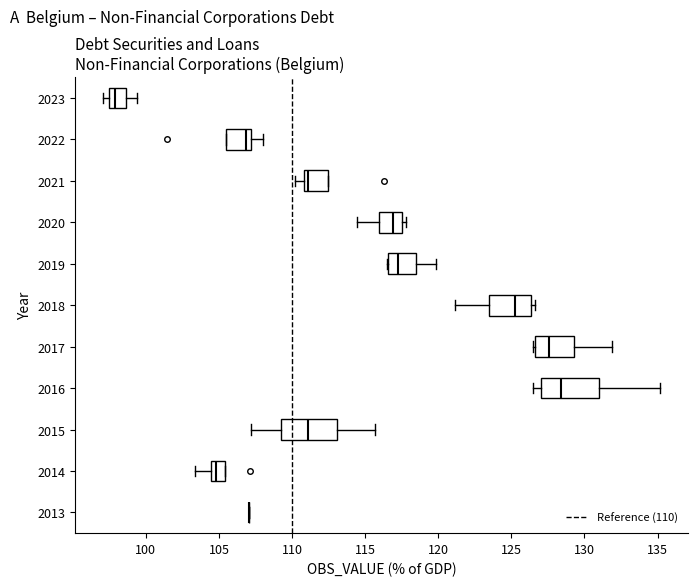

Reading bottom to top, read every box against the x-axis: the position of its median line, the range the box covers, and the ends of its whiskers. The values are not printed on the chart, so give them approximately, as read against the axis.

2013: box collapsed to a line at 107.0, whiskers 107.0 to 107.0
2014: median 105.0, box 104.5 to 105.5, whiskers 103.5 to 105.5
2015: median 111.0, box 109.0 to 113.0, whiskers 107.0 to 115.5
2016: median 128.5, box 127.0 to 131.0, whiskers 126.5 to 135.0
2017: median 127.5, box 126.5 to 129.5, whiskers 126.5 (just left of the box's left edge) to 132.0
2018: median 125.0, box 123.5 to 126.5, whiskers 121.0 to 126.5 (just right of the box's right edge)
2019: median 117.5, box 116.5 to 118.5, whiskers 116.5 to 120.0
2020: median 117.0, box 116.0 to 117.5, whiskers 114.5 to 118.0
2021: median 111.0 (just right of the box's left edge), box 111.0 to 112.5, whiskers 110.0 to 112.5
2022: median 107.0 (just left of the box's right edge), box 105.5 to 107.0, whiskers 105.5 to 108.0
2023: median 98.0, box 97.5 to 98.5, whiskers 97.0 to 99.5